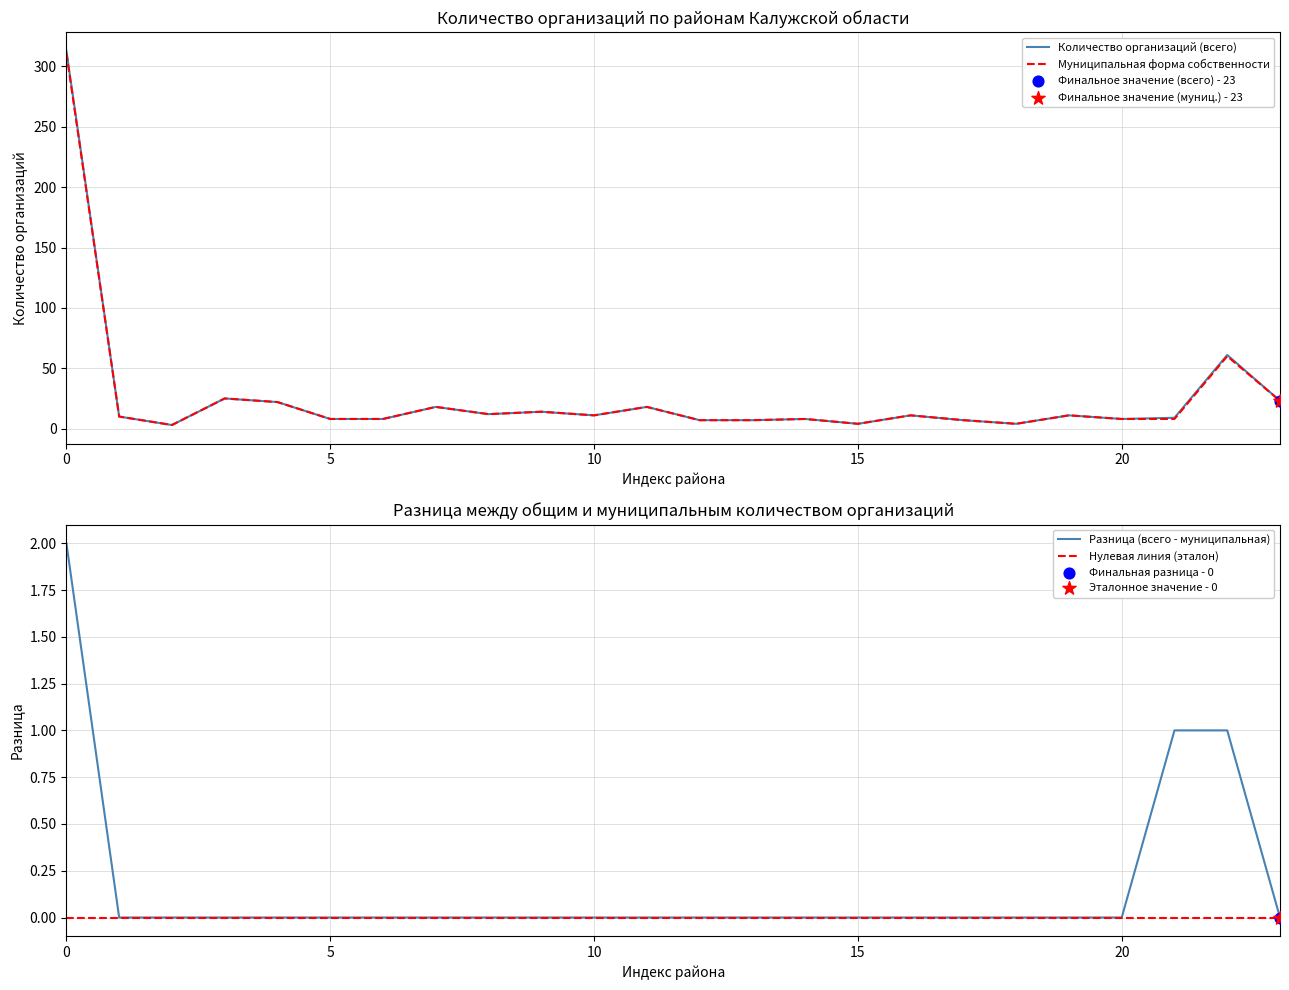

Which series has the widest spread of Y values?

Количество организаций (всего)